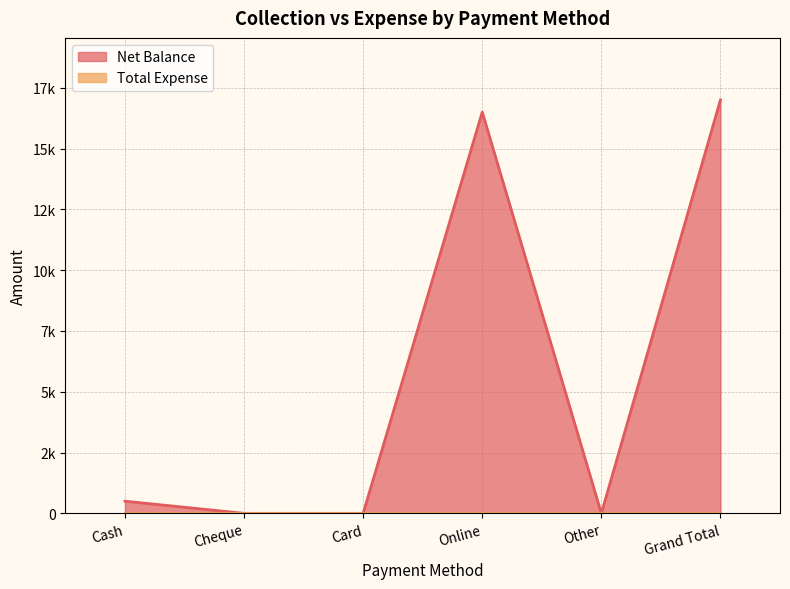

How many lines are shown in the chart?

1